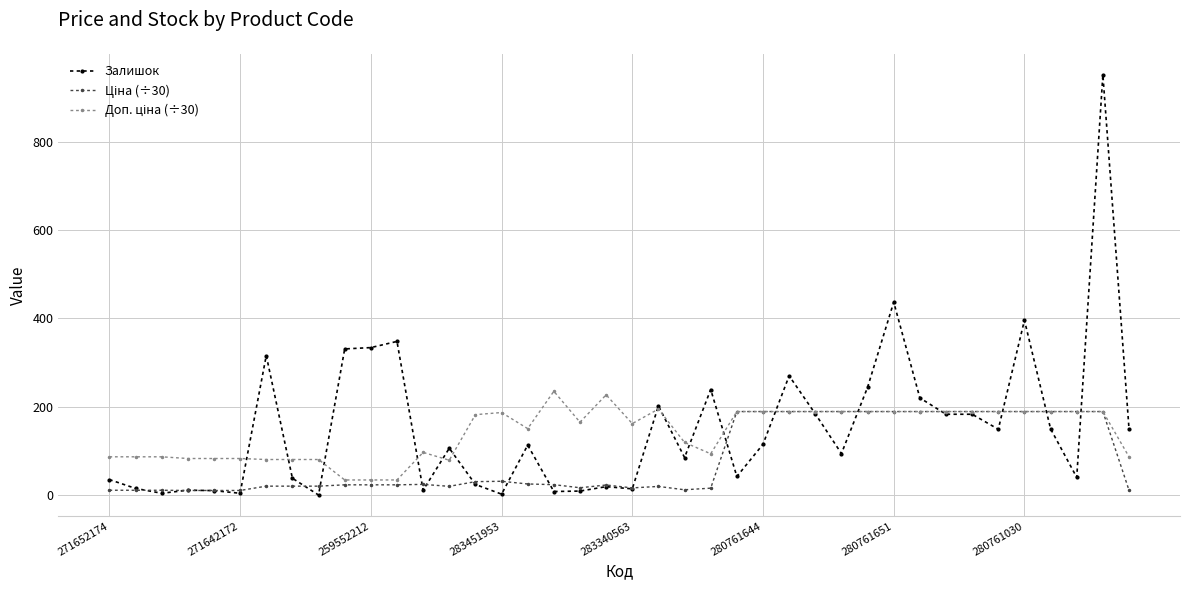

At how many categories does at least one series exceed 370?

3